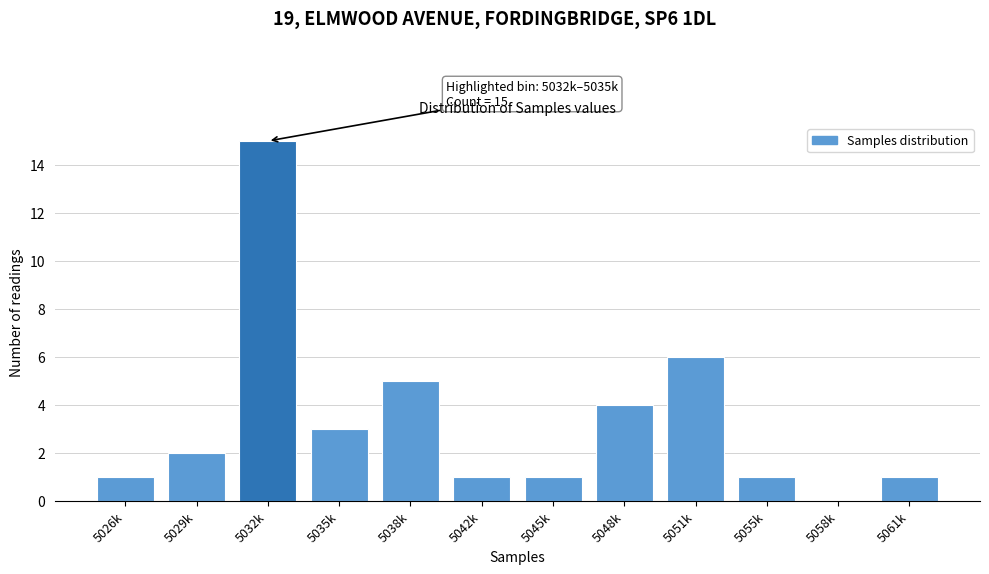

Reading right to left, list all the values displayed in this chart.

5061k=1	5058k=0	5055k=1	5051k=6	5048k=4	5045k=1	5042k=1	5038k=5	5035k=3	5032k=15	5029k=2	5026k=1